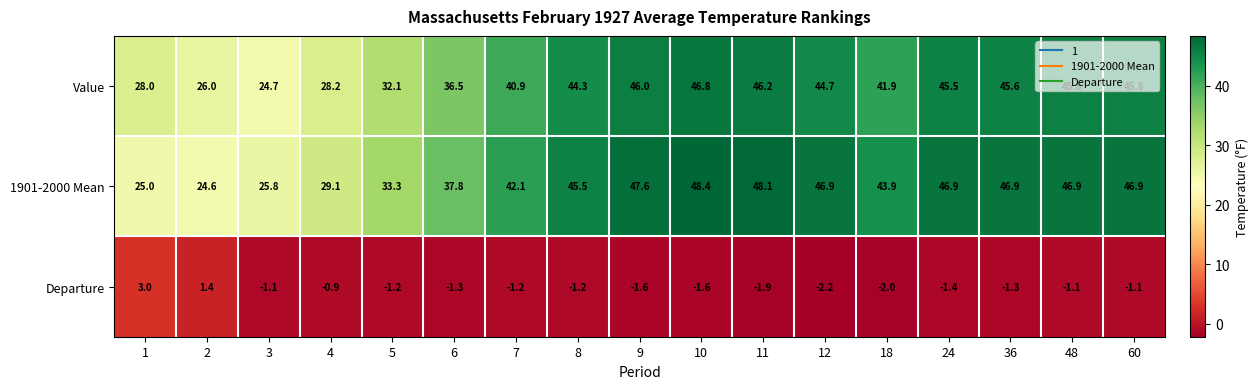

What is the total value across all series at 5?

64.2